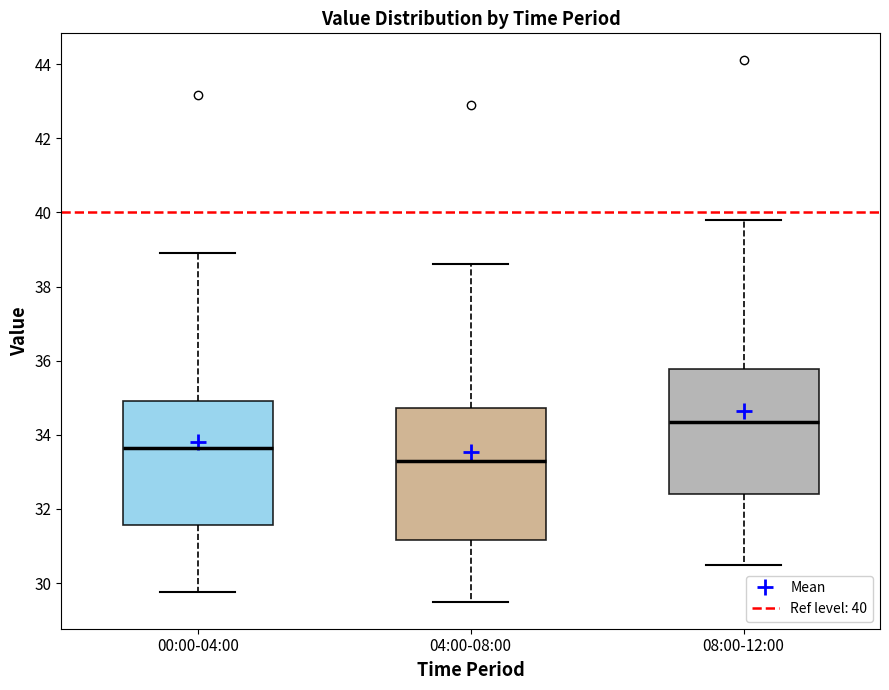

Reading left to right, read every box against the y-axis: the position of its median line, the range the box covers, and the ends of its whiskers. The values are not printed on the chart, so give them approximately, as read against the axis.

00:00-04:00: median 33.6, box 31.6 to 35.0, whiskers 29.8 to 39.0
04:00-08:00: median 33.4, box 31.2 to 34.8, whiskers 29.6 to 38.6
08:00-12:00: median 34.4, box 32.4 to 35.8, whiskers 30.6 to 39.8